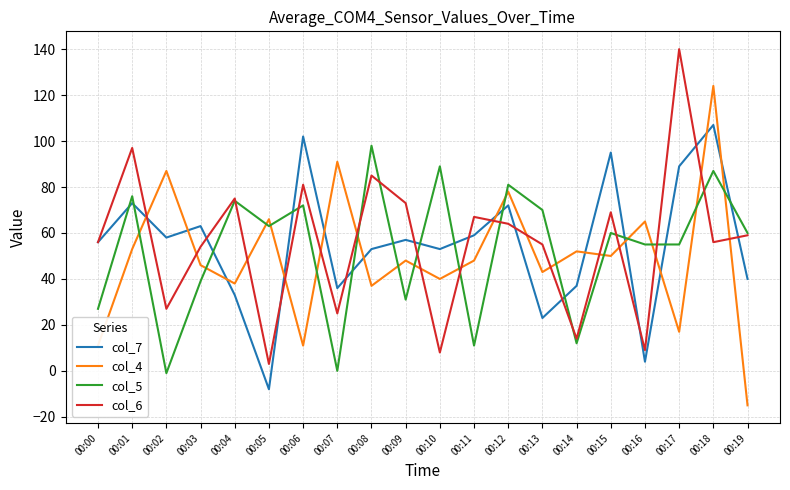

How many interior local peaks does the col_6 series have?

7